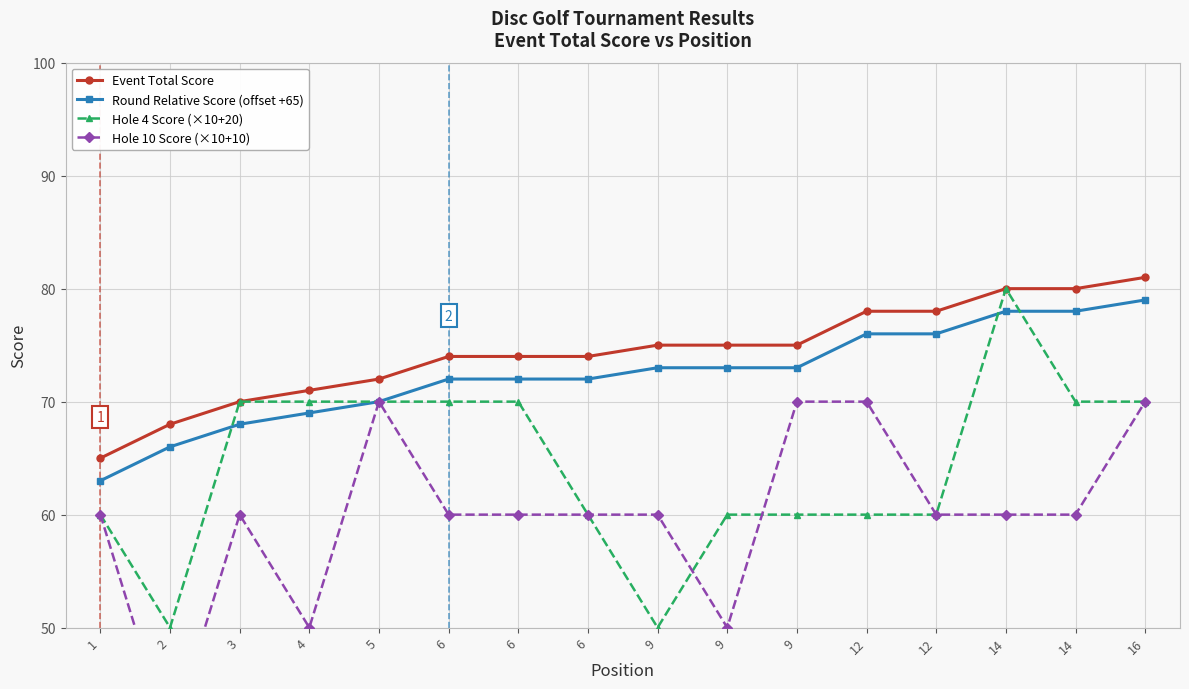

At 12, list the series in order from smallest to largest.

Hole 4 Score (×10+20), Hole 10 Score (×10+10), Round Relative Score (offset +65), Event Total Score